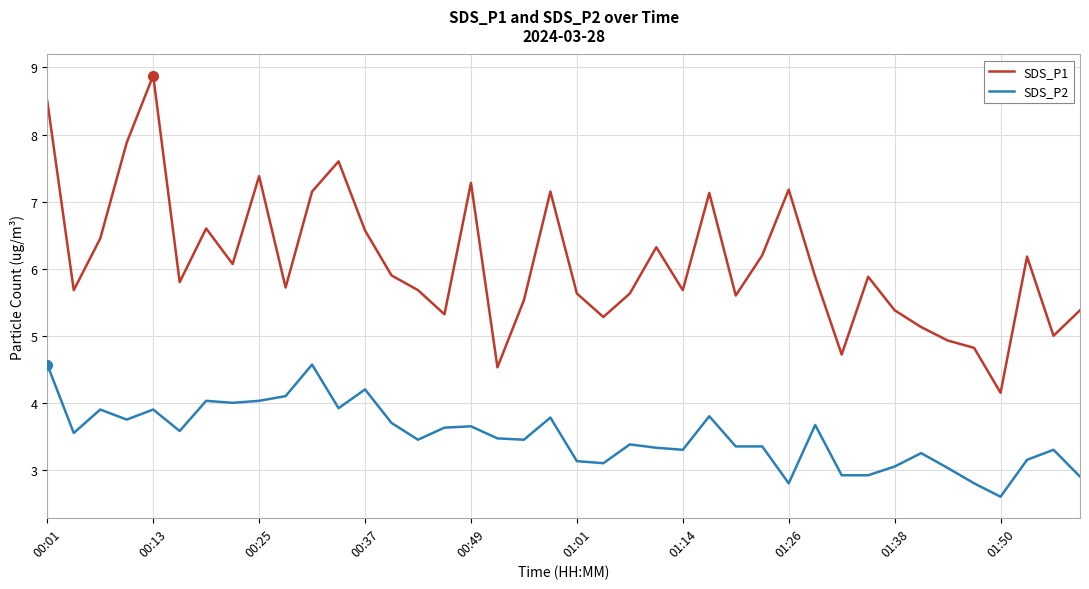

What is the highest value of the SDS_P1 series?

8.9